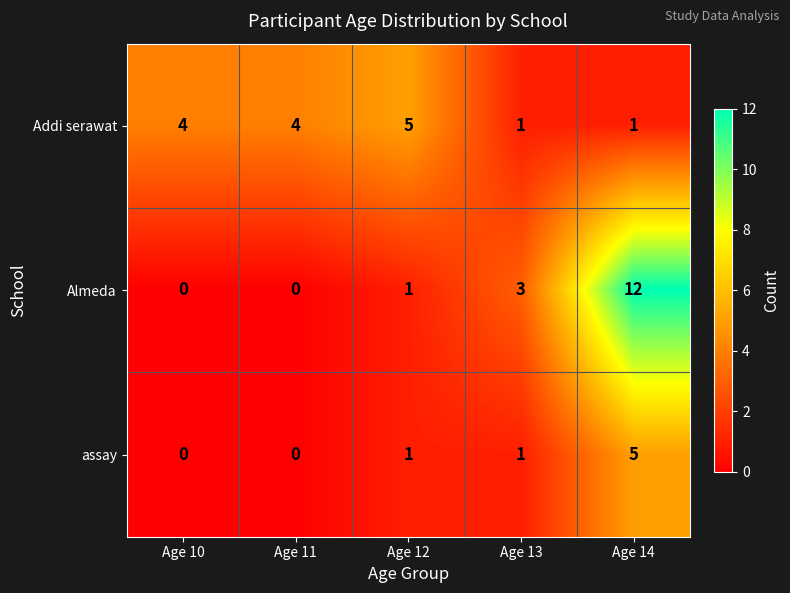

Where is Almeda nearest to the value 6?

Age 13